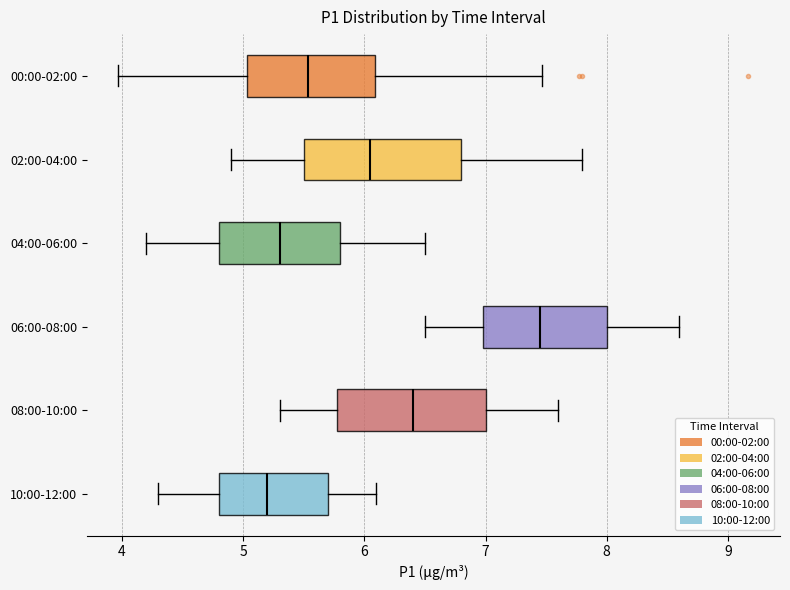

Reading bottom to top, transcribe this box plot: for each box, give where its median line is, the range the box spans, and where its two whiskers end, as read against the x-axis. The values are not printed on the chart, so give them approximately, as read against the axis.

10:00-12:00: median 5.2, box 4.8 to 5.7, whiskers 4.3 to 6.1
08:00-10:00: median 6.4, box 5.8 to 7.0, whiskers 5.3 to 7.6
06:00-08:00: median 7.5, box 7.0 to 8.0, whiskers 6.5 to 8.6
04:00-06:00: median 5.3, box 4.8 to 5.8, whiskers 4.2 to 6.5
02:00-04:00: median 6.1, box 5.5 to 6.8, whiskers 4.9 to 7.8
00:00-02:00: median 5.5, box 5.0 to 6.1, whiskers 4.0 to 7.5